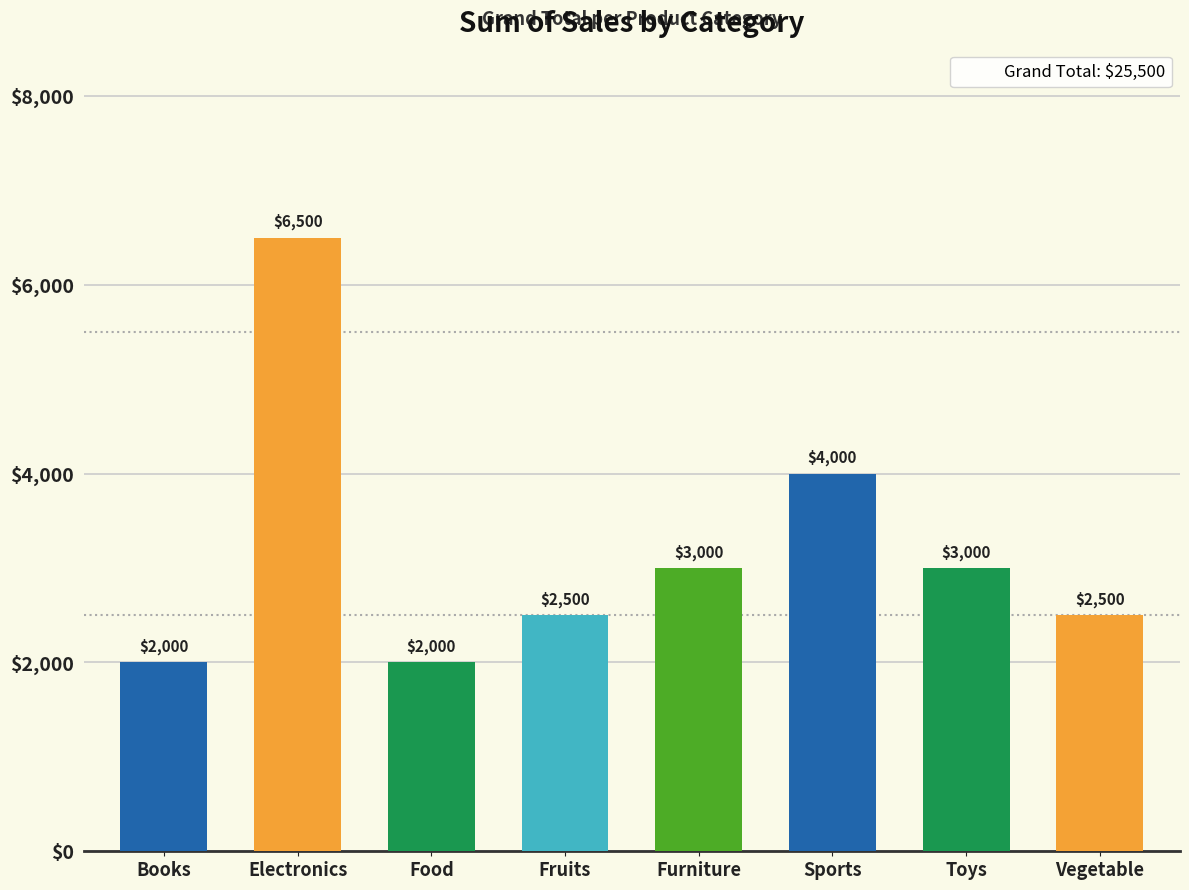

What is the change in value from Electronics to Vegetable?

-4000